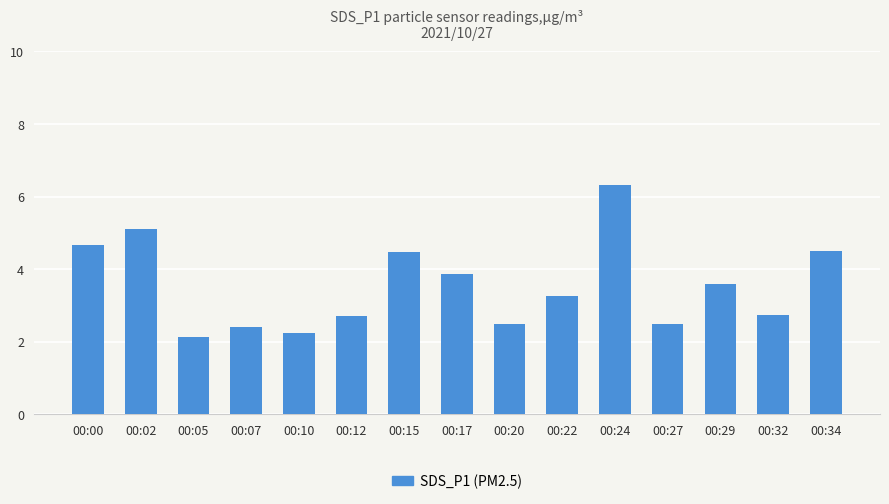

What is the ratio of the value at 00:27 to the value at 00:12?

0.9